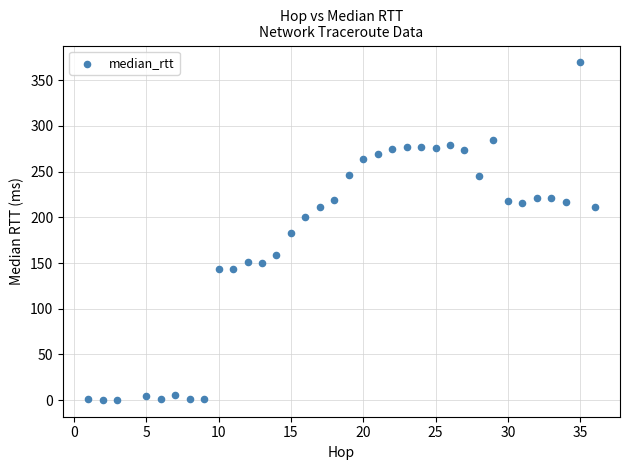

What is the range of X values (max minus min)?

35.0